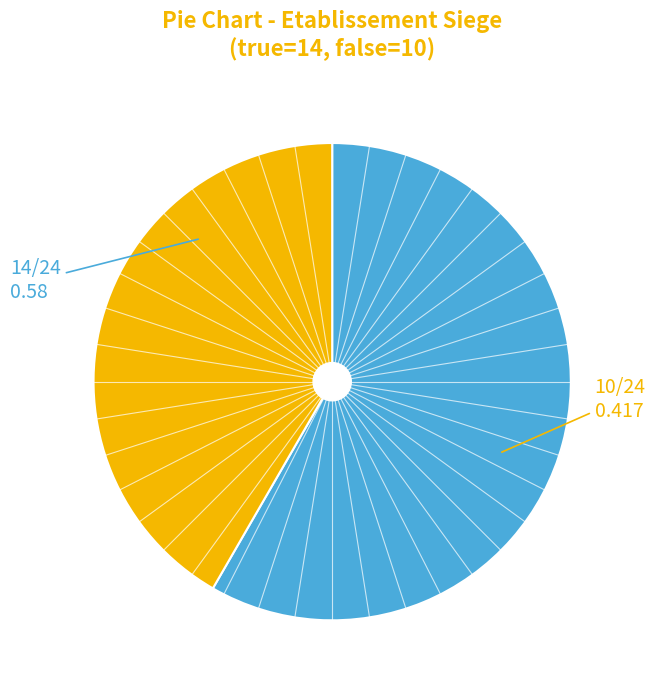

Is there any slice that represents more than half of the pie?

Yes